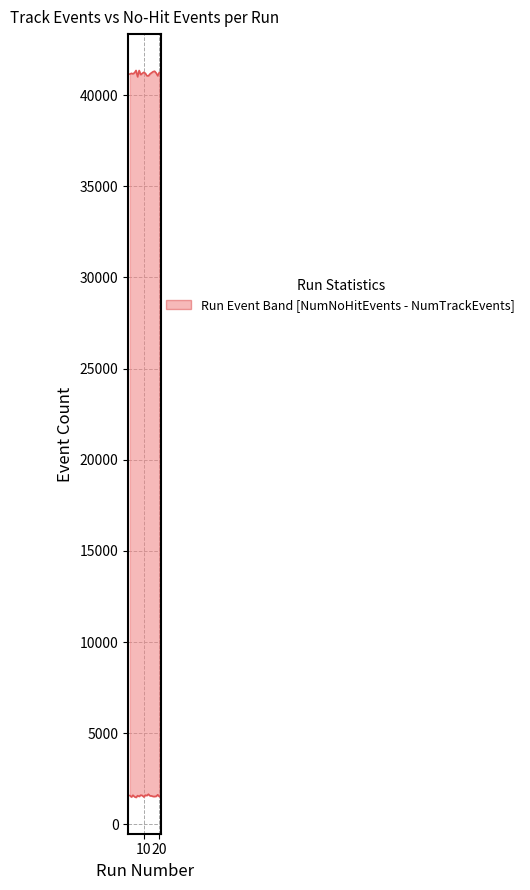

What is the difference between the second highest and second lowest values in the NumNoHitEvents series?

123